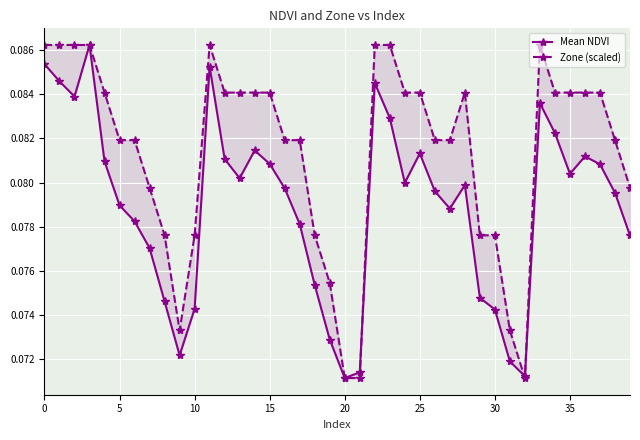

At 20, list the series in order from largest to smallest.

Zone (scaled), Mean NDVI